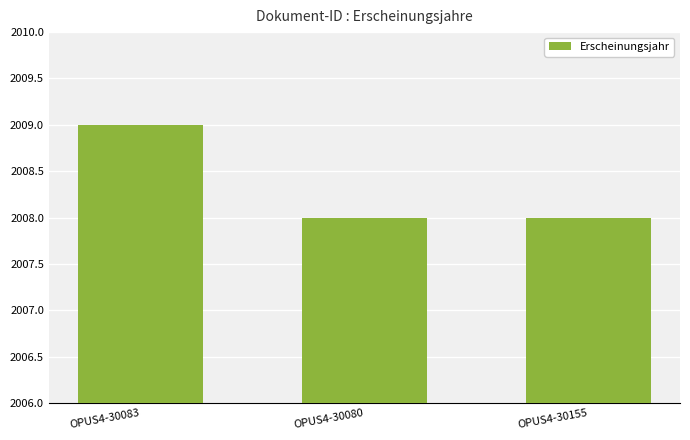

The value at OPUS4-30155 is 3178. True or false?

False